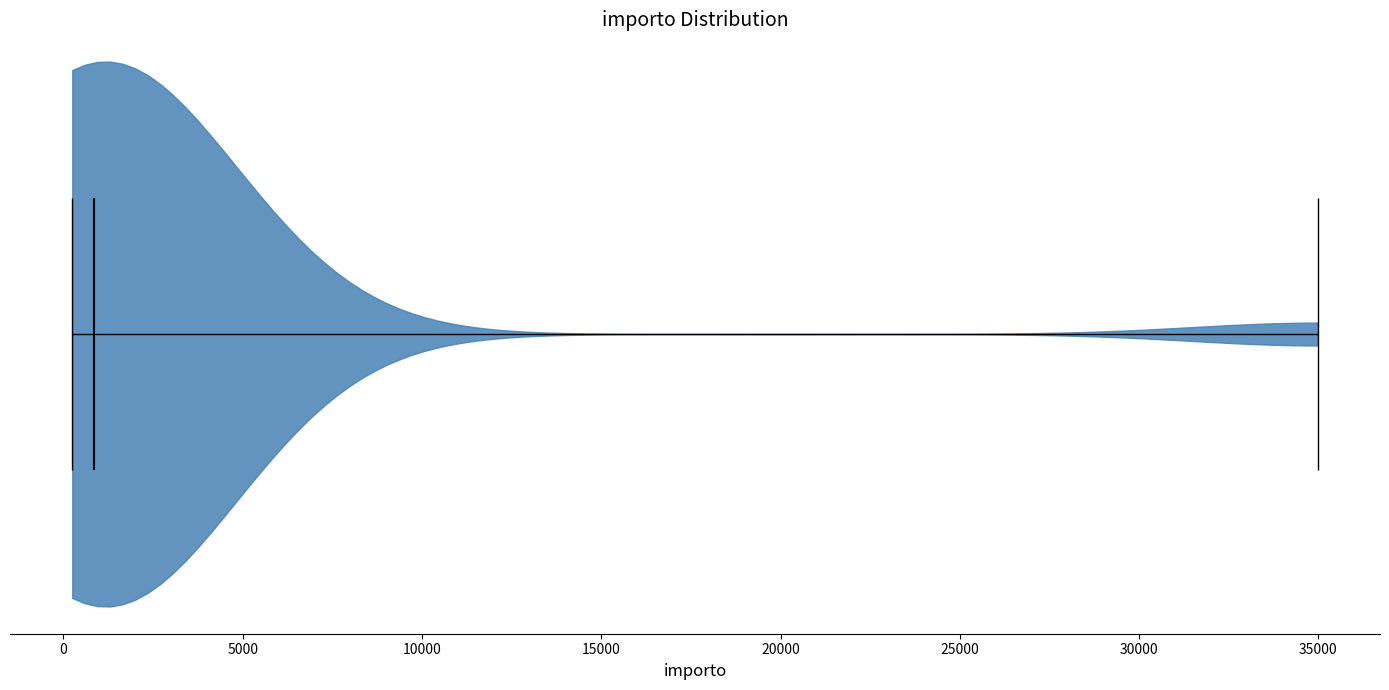

Read this violin plot against the x-axis: where its median line is, and the lowest and highest points the violin reaches. The values are not printed on the chart, so give them approximately, as read against the axis.

median line 1000, lowest point 0, highest point 35000